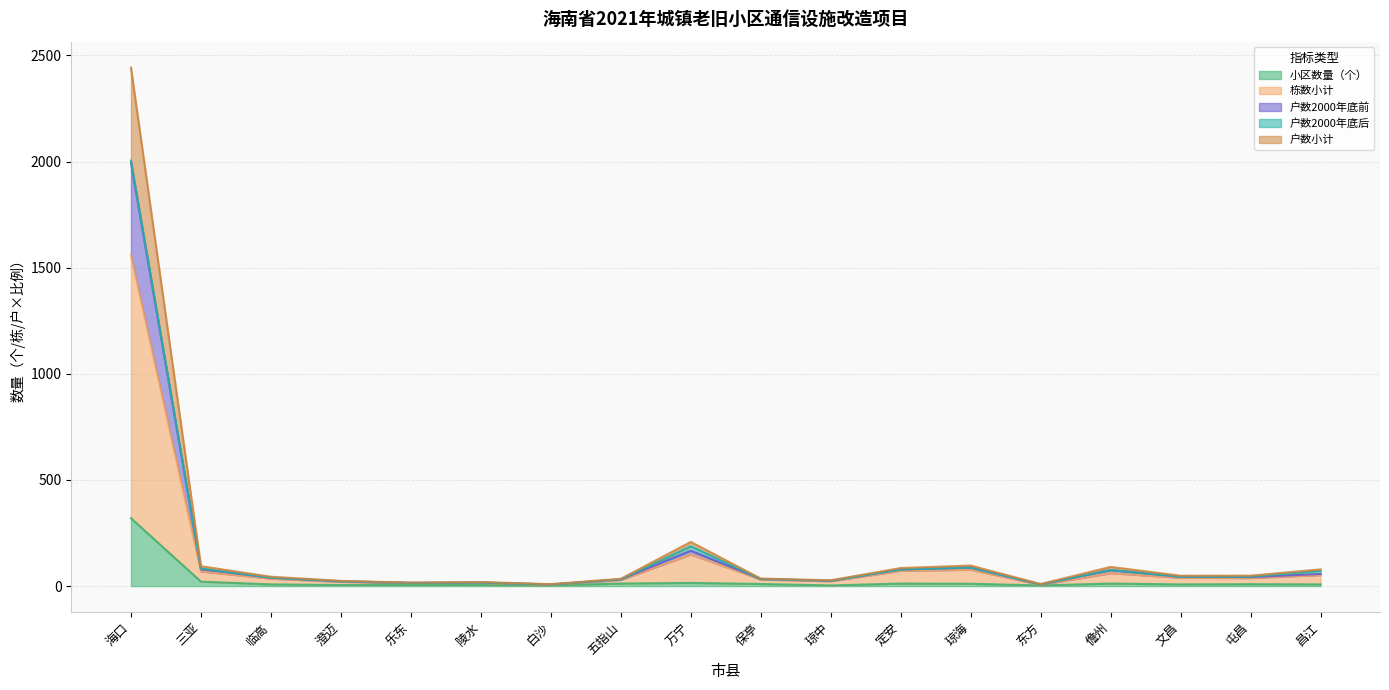

Which category has the highest value across all series?

海口